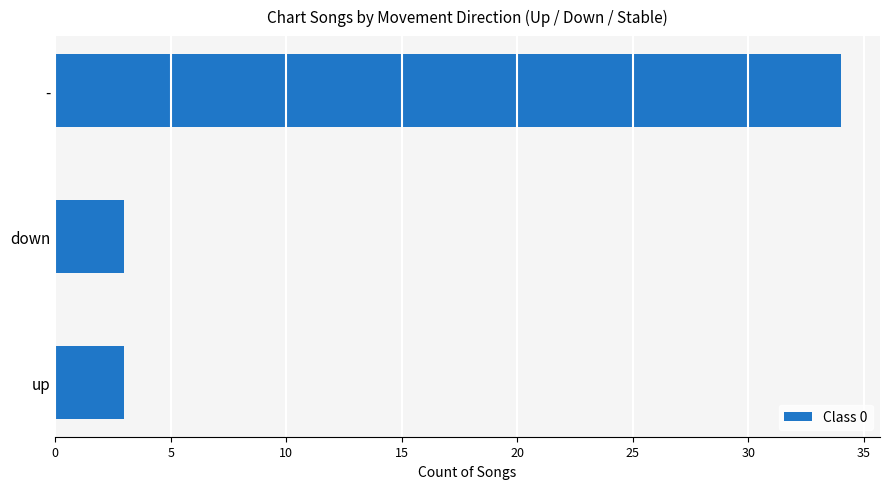

The chart shows a value of 34 at -. True or false?

True